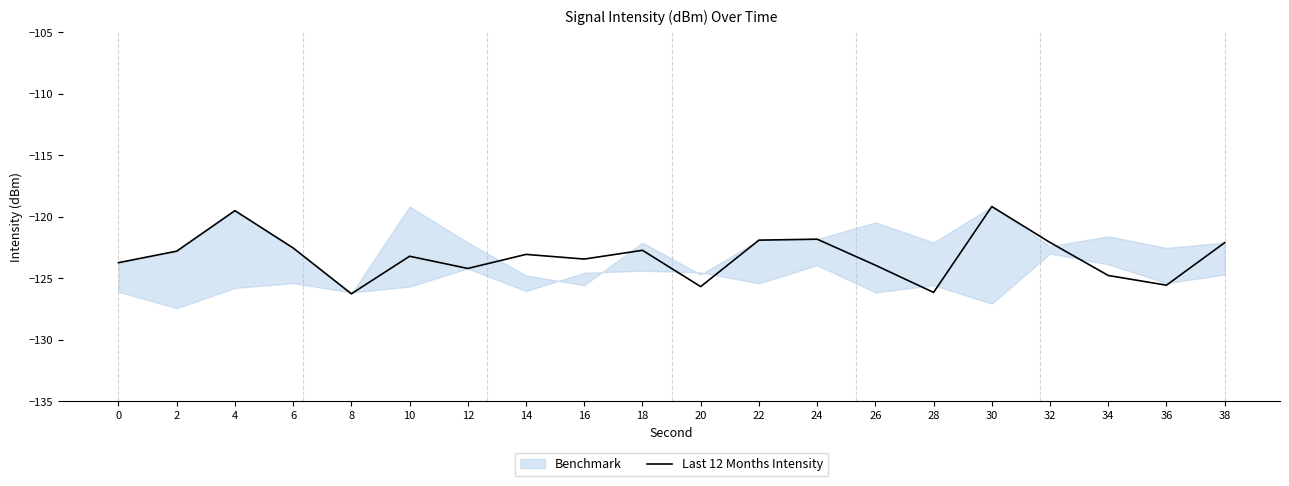

The value at 16 is -78.5. True or false?

False